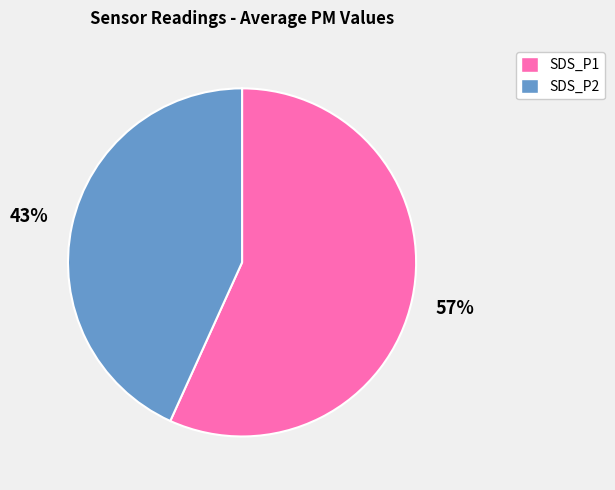

Which category has the biggest portion of the pie?

SDS_P1